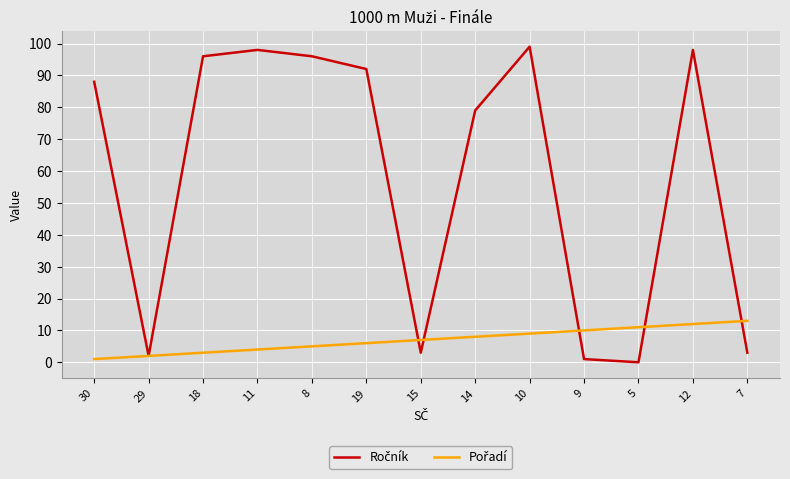

What position from the left is 18?

3